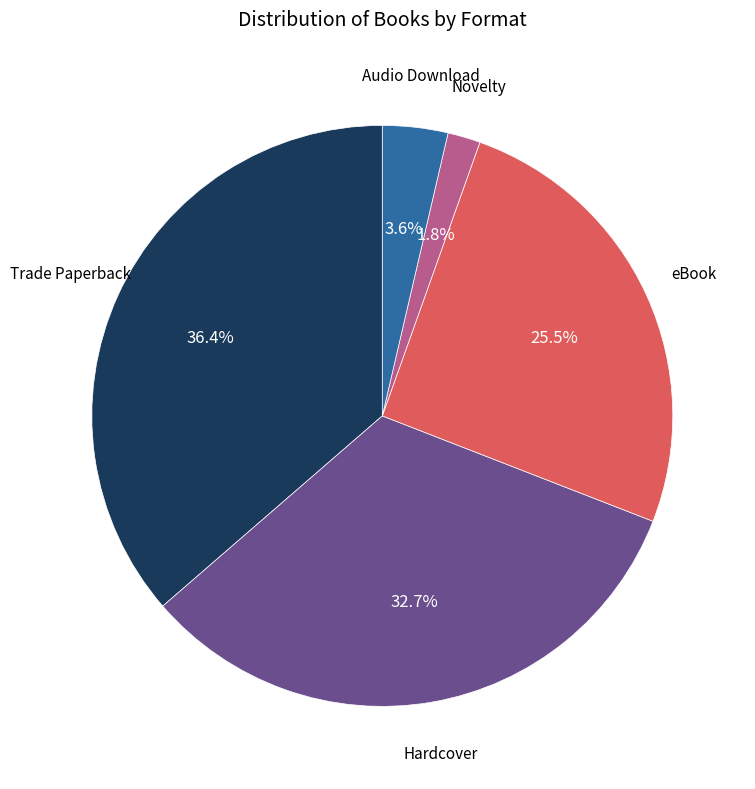

Is there a majority slice in this chart?

No